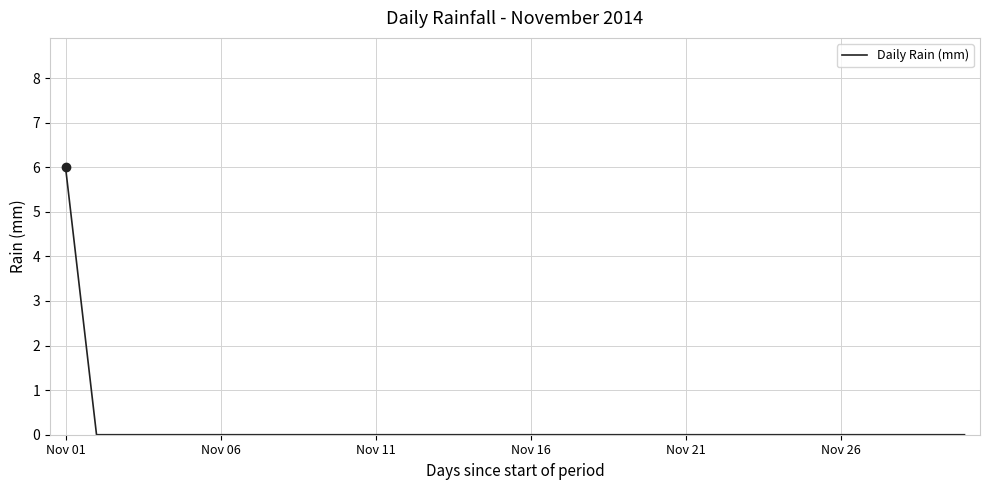

Reading left to right, transcribe all the data shown in this chart.

6	0	0	0	0	0	0	0	0	0	0	0	0	0	0	0	0	0	0	0	0	0	0	0	0	0	0	0	0	0